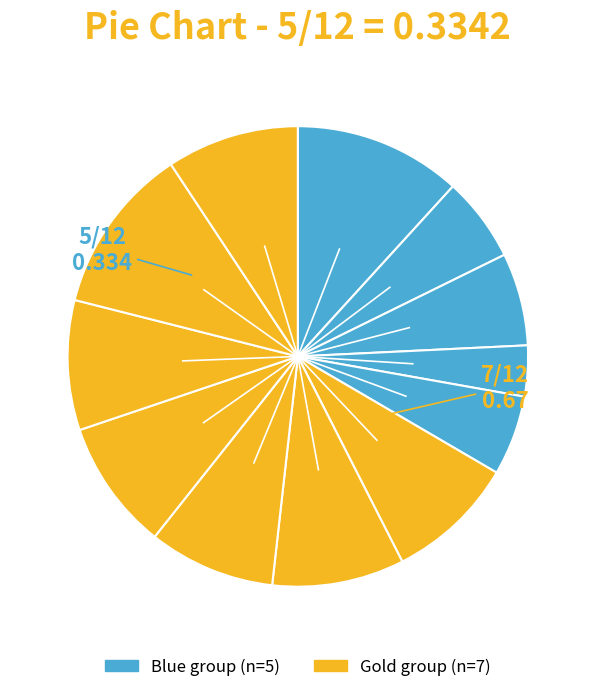

How many slices are in this pie chart?

12